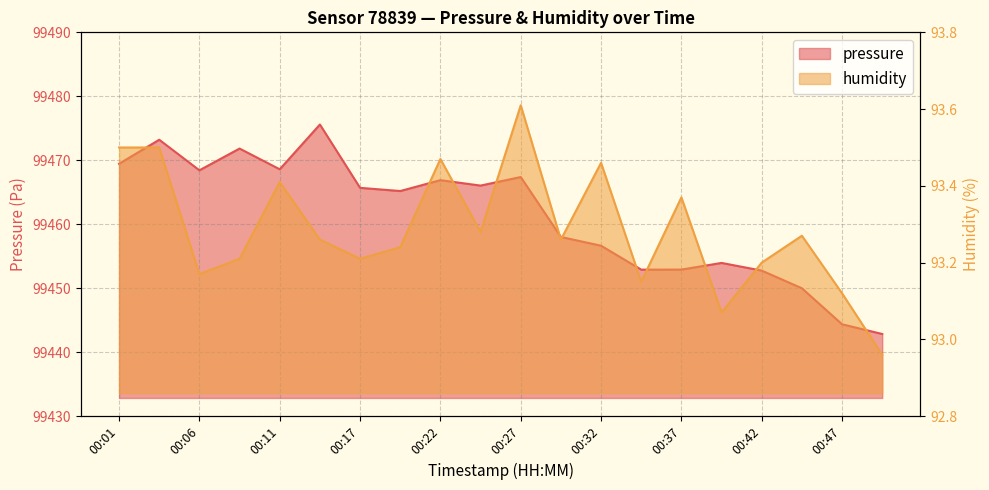

What is the sum of the pressure values at 00:37 and 00:45?

198902.9